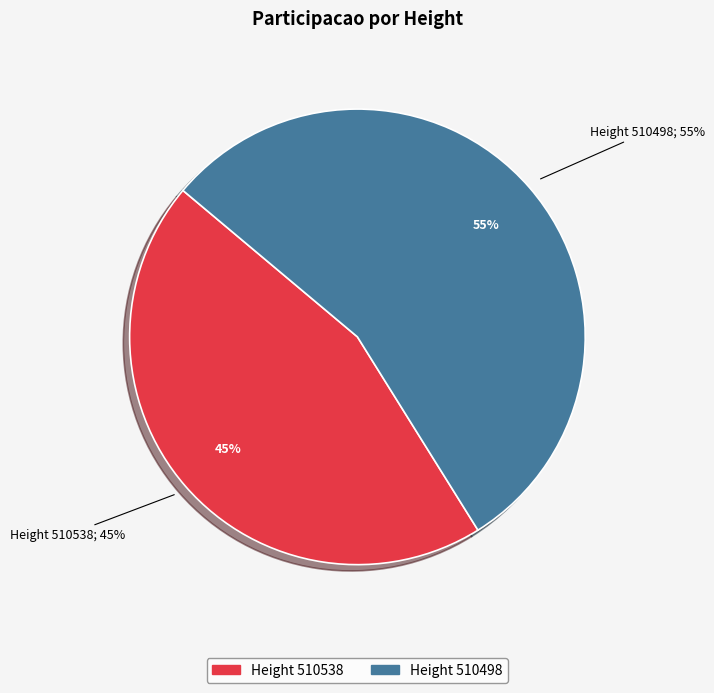

Count the number of slices in the pie.

2